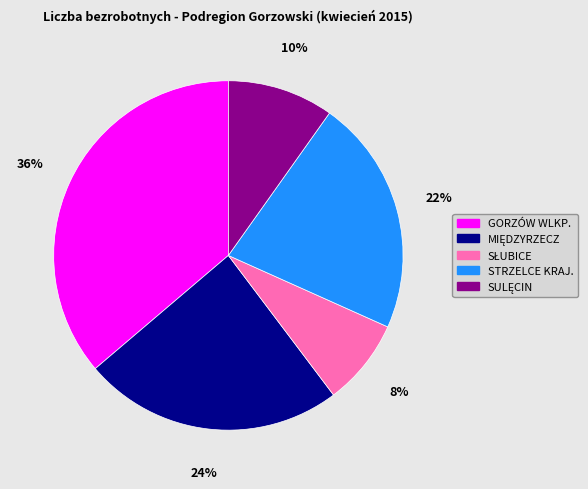

Which has a higher value, STRZELCE KRAJ. or GORZÓW WLKP.?

GORZÓW WLKP.